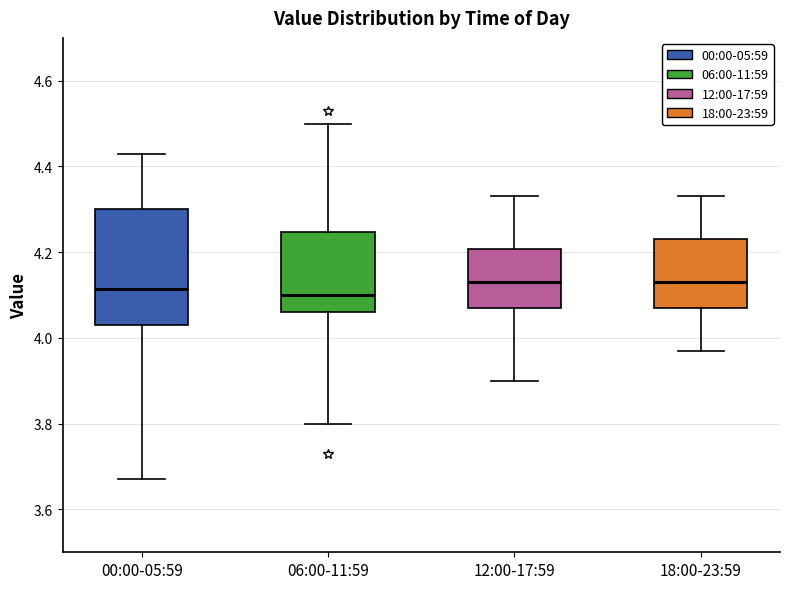

Comparing the boxes themselves (not the whiskers), which one is the tallest?

00:00-05:59